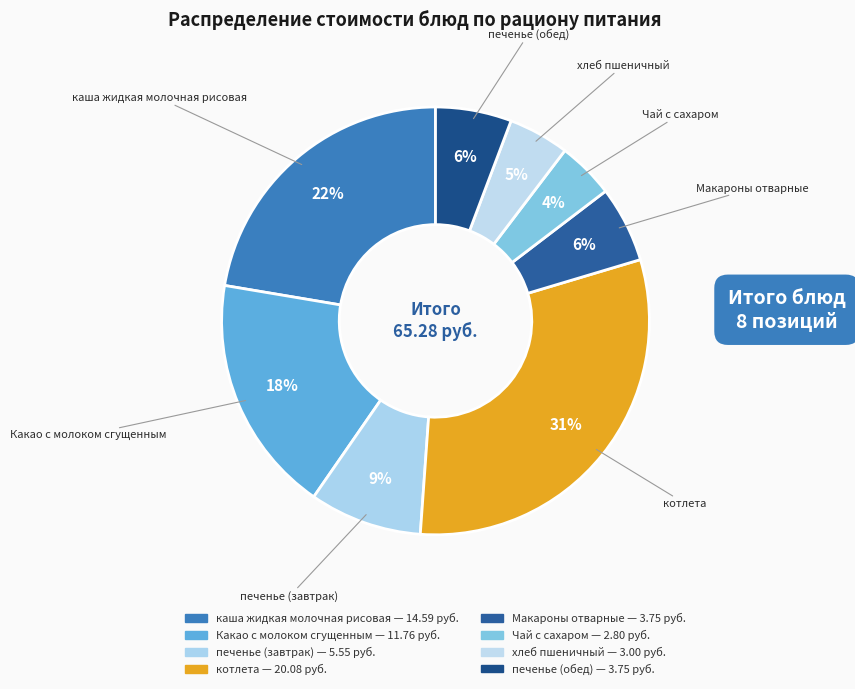

To the nearest percent, what is the combined percentage of Какао с молоком сгущенным and котлета?

49%